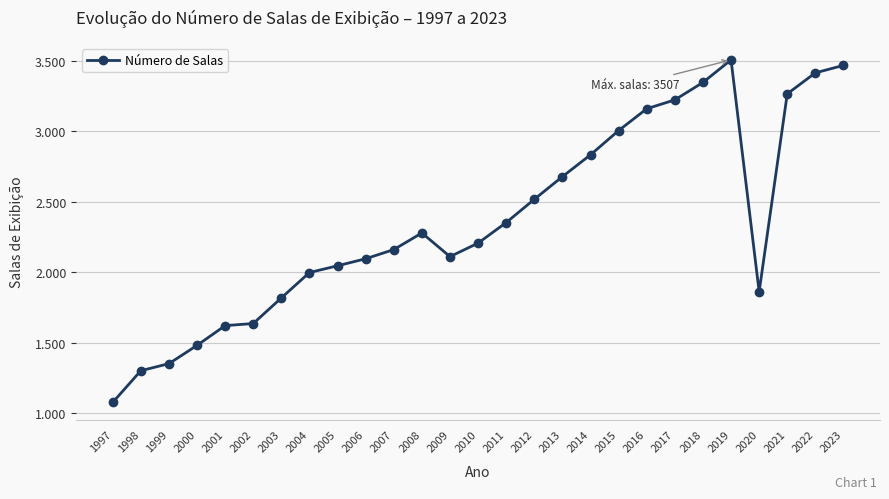

True or false: the data shows 1817 at 2003.

True